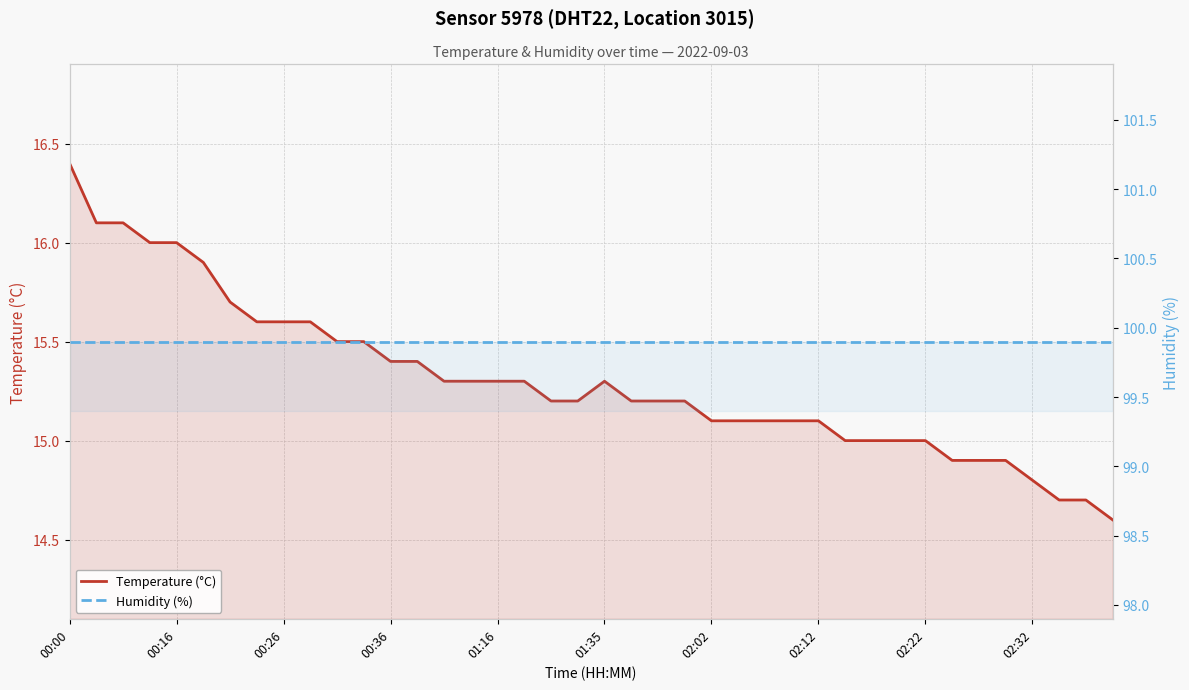

What is the greatest value displayed?

99.9